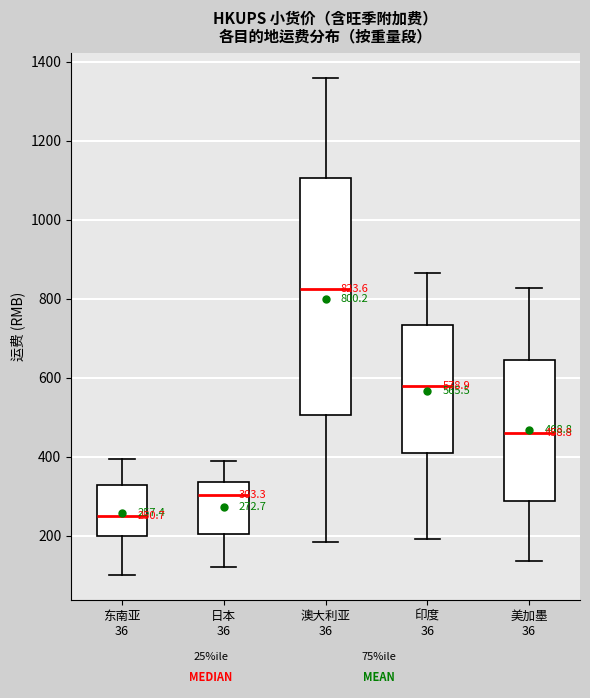

Which box has the lowest median line?

东南亚 36